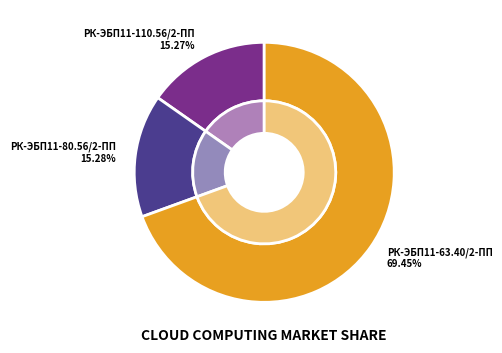

To the nearest percent, what percentage of the pie is РК-ЭБП11-110.56/2-ПП ремкомплект?

15%